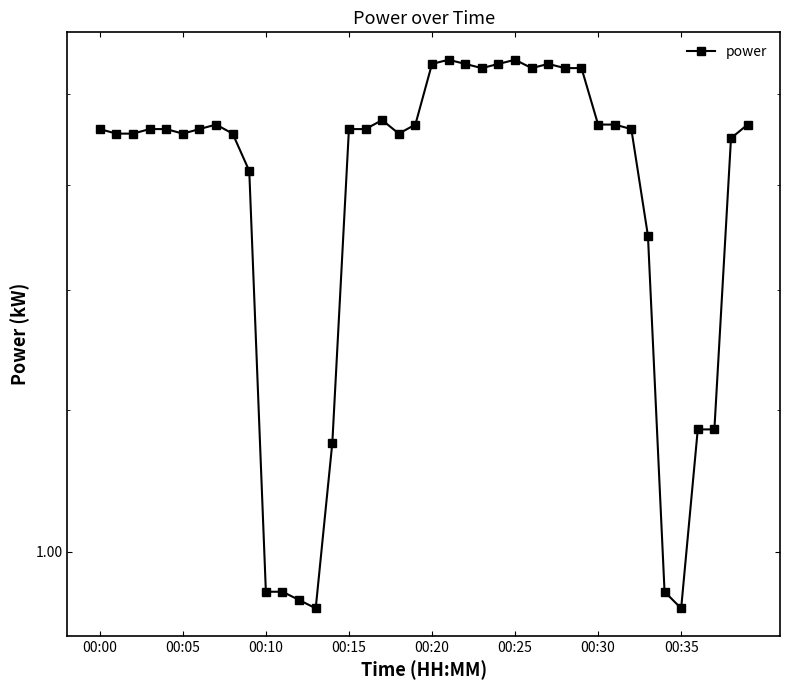

What is the label of the 7th point from the right?

33